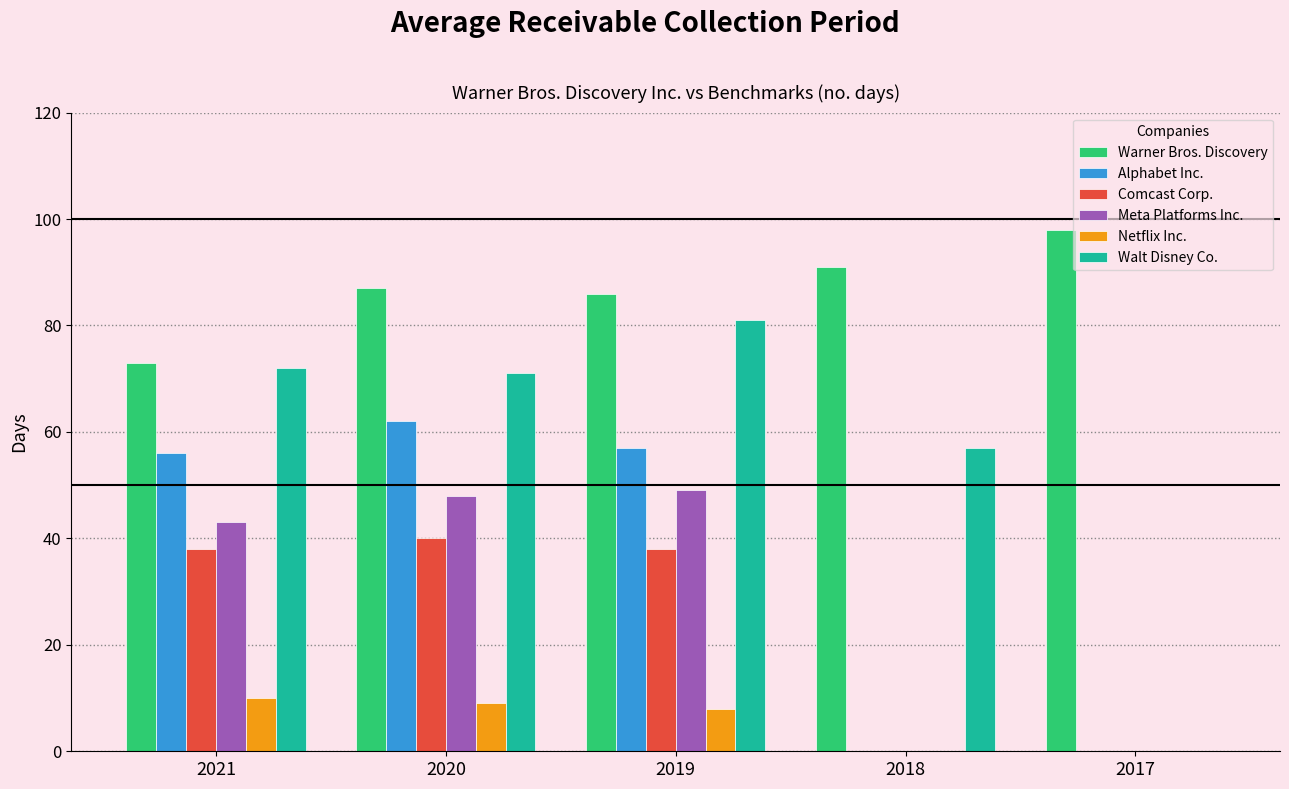

Which series has the largest total across all categories?

Warner Bros. Discovery